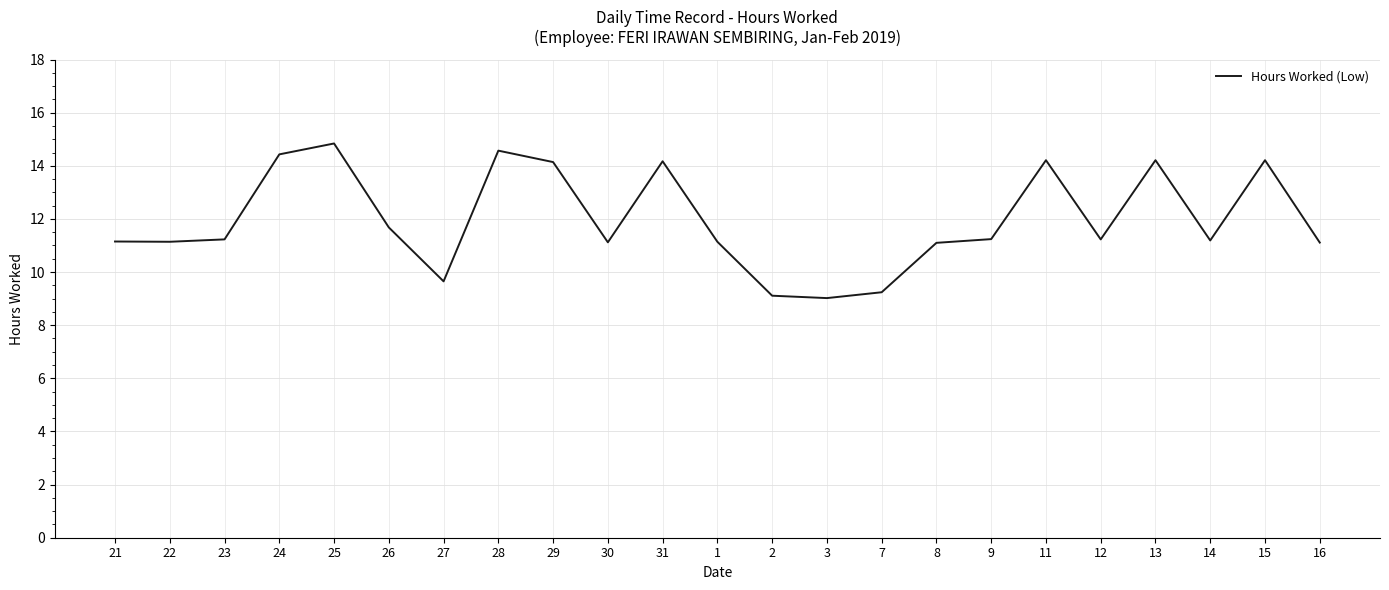

What position from the left is 24?

4